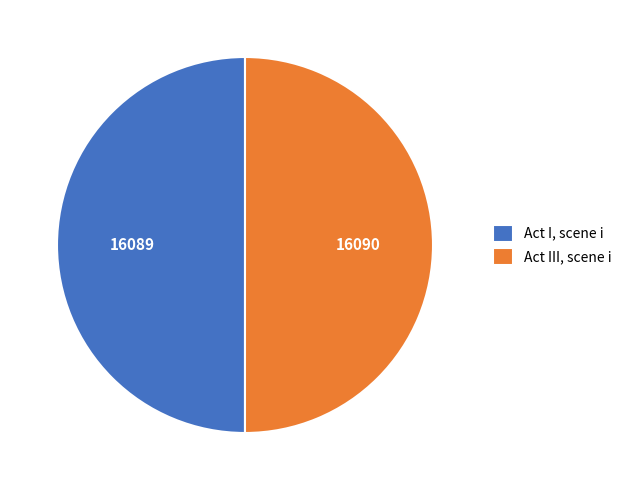

How many segments does this pie chart have?

2